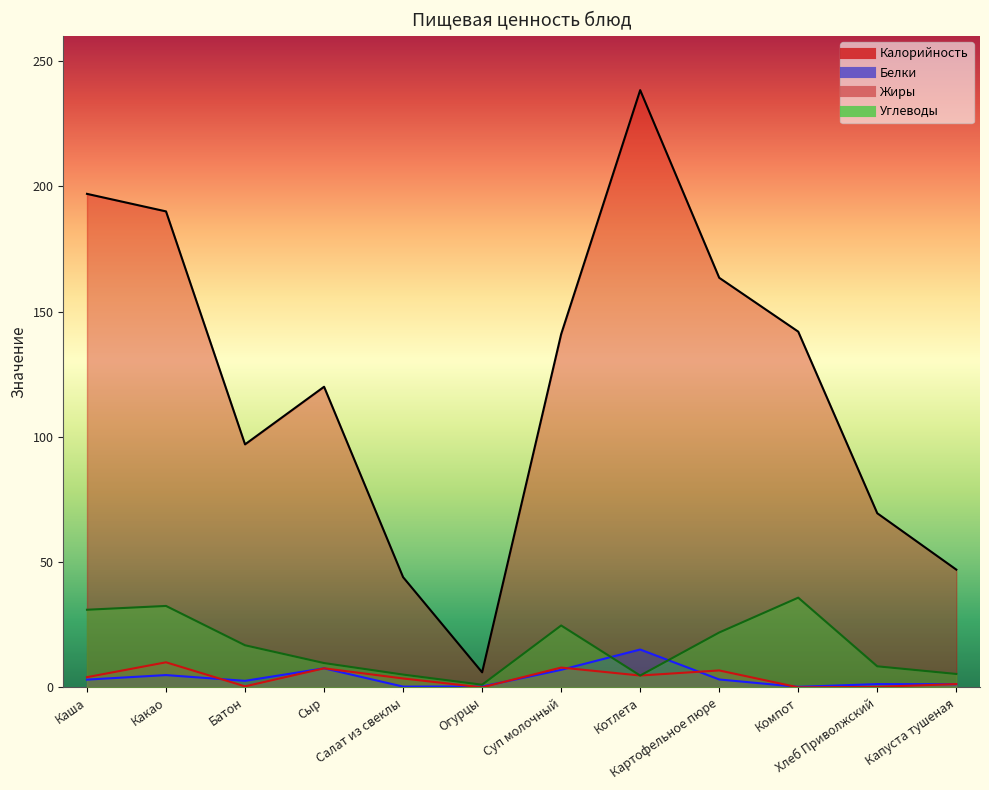

Reading left to right, transcribe all the data shown in this chart.

Калорийность: Каша=197.0	Какао=190.0	Батон=97.0	Сыр=120.0	Салат из свеклы=44.0	Огурцы=6.0	Суп молочный=141.0	Котлета=238.4	Картофельное пюре=163.5	Компот=142.0	Хлеб Приволжский=69.5	Капуста тушеная=47.0
Белки: Каша=3.1	Какао=4.9	Батон=2.6	Сыр=7.6	Салат из свеклы=0.3	Огурцы=0.3	Суп молочный=7.0	Котлета=15.1	Картофельное пюре=3.1	Компот=0.2	Хлеб Приволжский=1.3	Капуста тушеная=1.2
Жиры: Каша=4.1	Какао=10.0	Батон=0.4	Сыр=7.6	Салат из свеклы=3.5	Огурцы=0.0	Суп молочный=7.9	Котлета=4.7	Картофельное пюре=6.8	Компот=0.0	Хлеб Приволжский=0.2	Капуста тушеная=1.3
Углеводы: Каша=31.0	Какао=32.5	Батон=16.8	Сыр=9.7	Салат из свеклы=5.1	Огурцы=1.1	Суп молочный=24.7	Котлета=4.7	Картофельное пюре=21.9	Компот=35.8	Хлеб Приволжский=8.4	Капуста тушеная=5.3